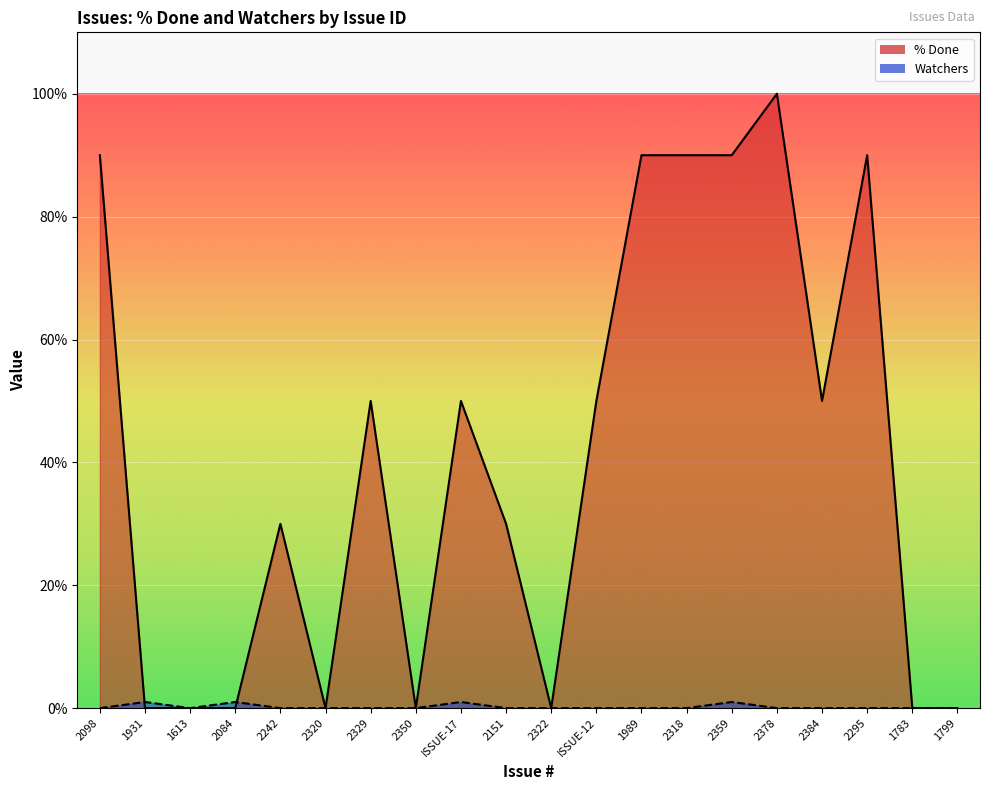

Does the chart display data point markers on the line(s)?

No